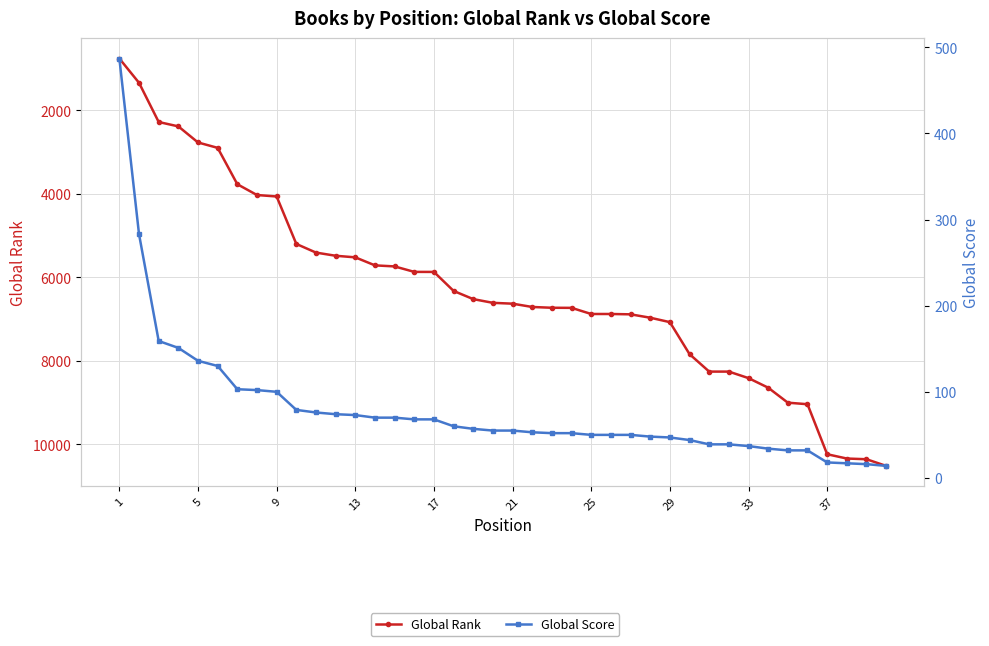

What is the average value of the Global Score series?

80